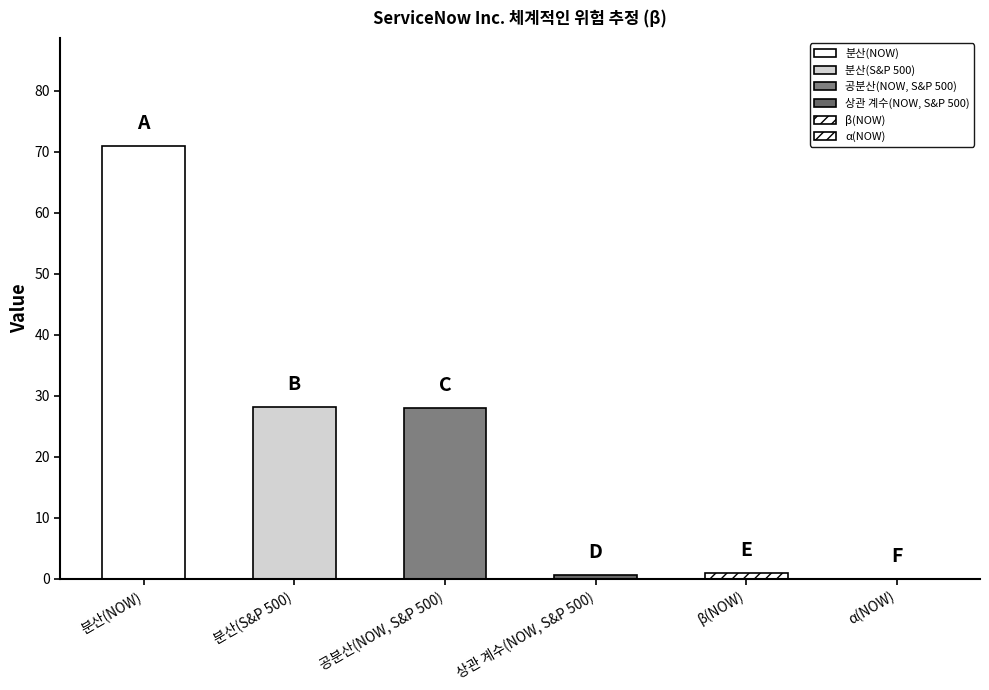

Rank the categories by value from lowest to highest.

α(NOW), 상관 계수(NOW, S&P 500), β(NOW), 공분산(NOW, S&P 500), 분산(S&P 500), 분산(NOW)